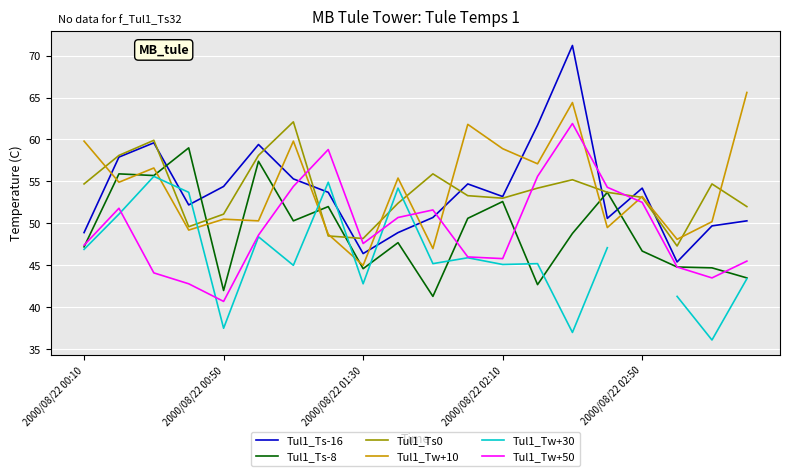

True or false: Tul1_Tw+50 and Tul1_Tw+30 cross at least once.

True